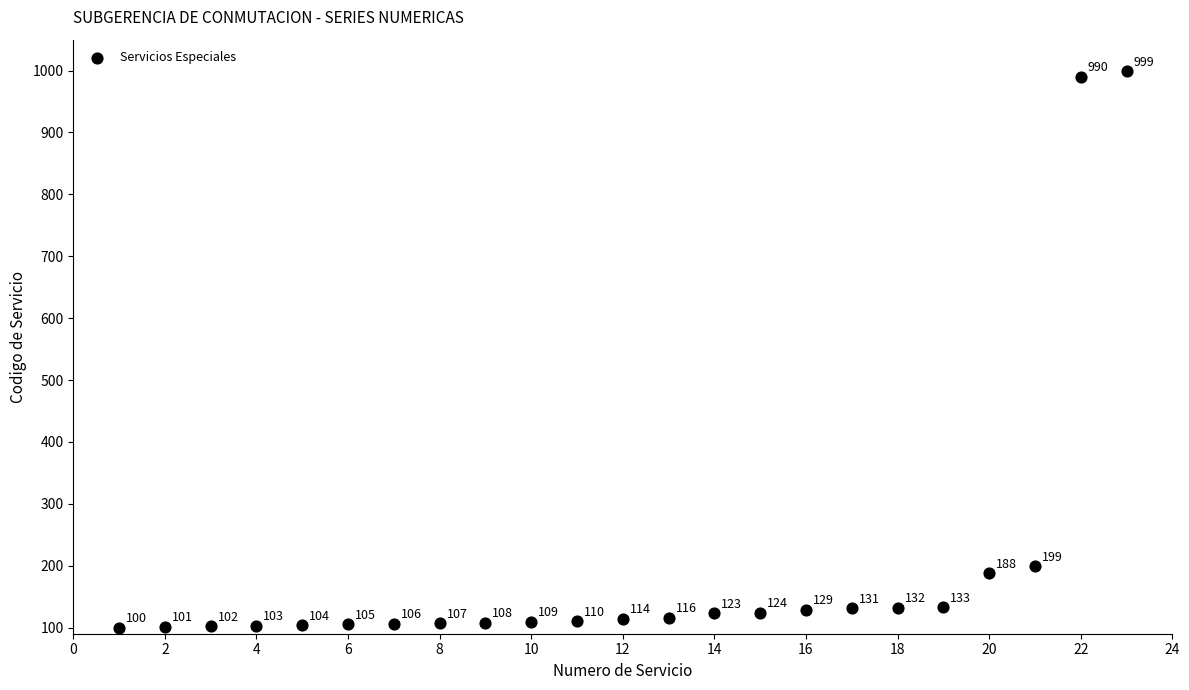

What is the range of X values (max minus min)?

22